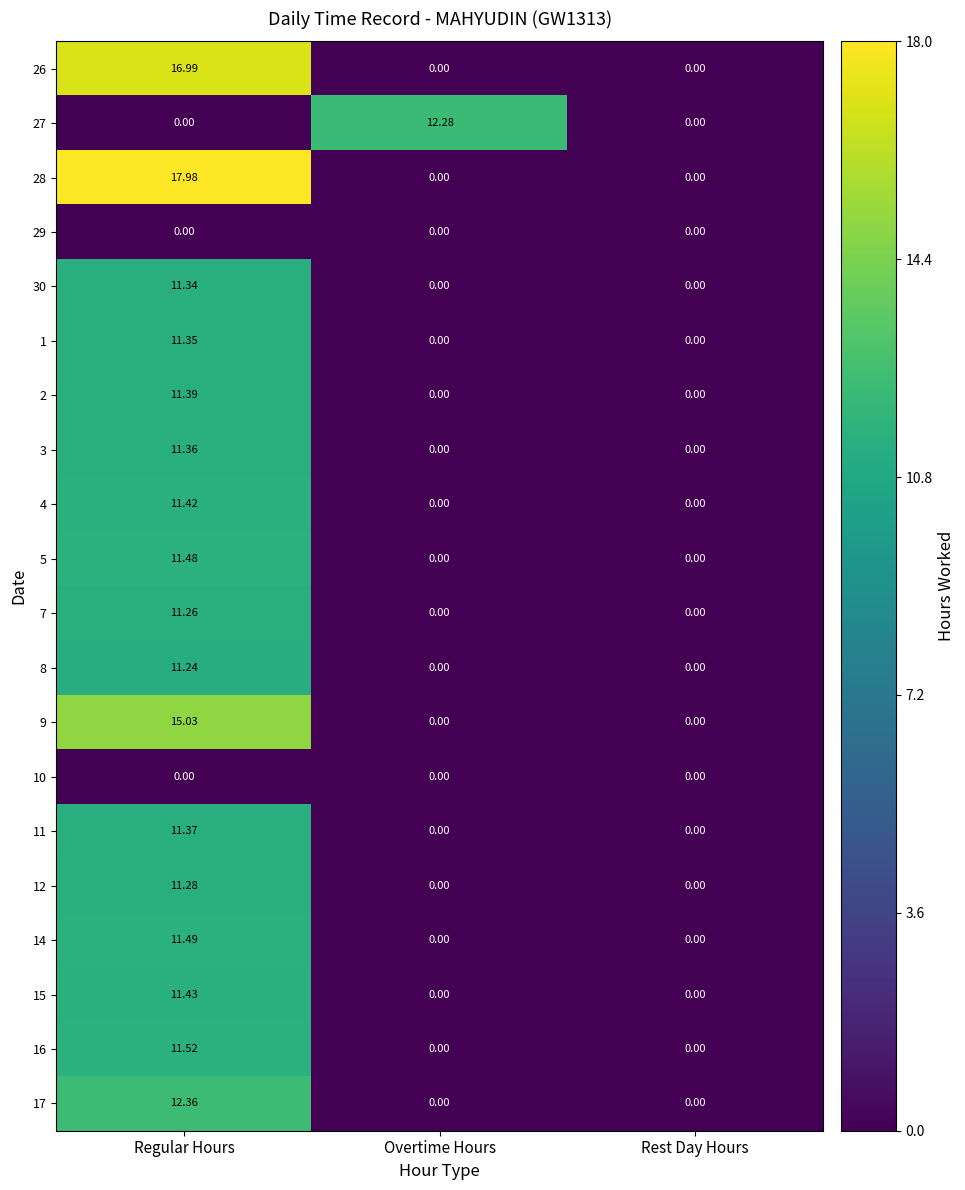

Is the value of 15 at Regular Hours greater than the value of 2 at Overtime Hours?

Yes